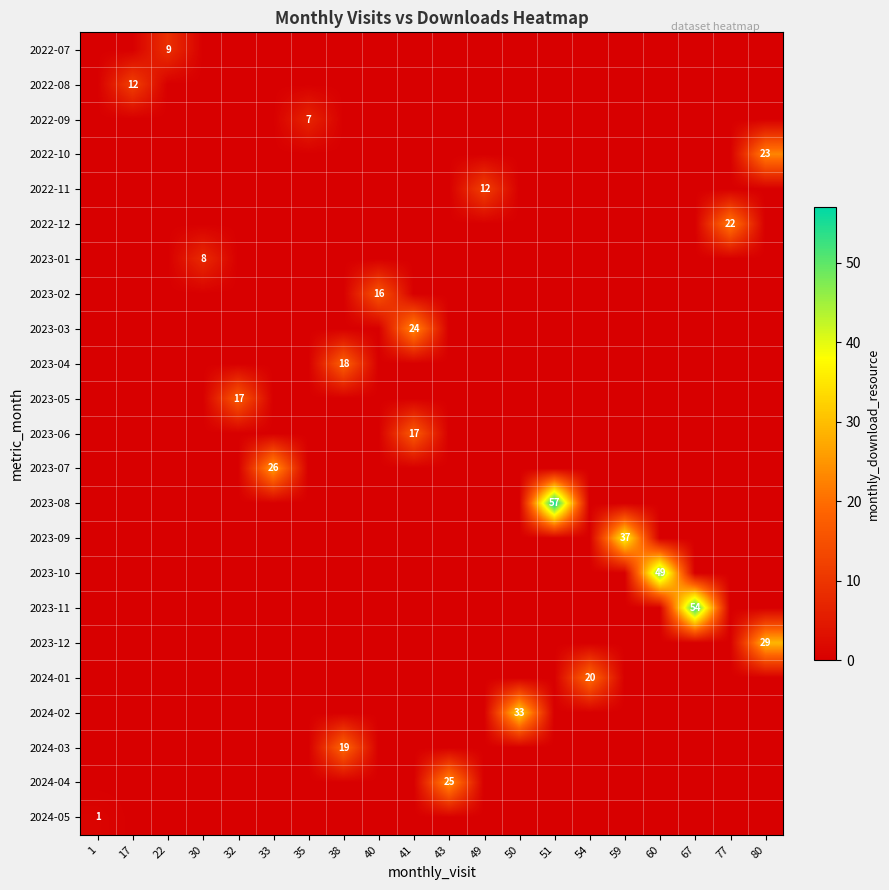

Which series changed the most between 1 and 33?

2023-07